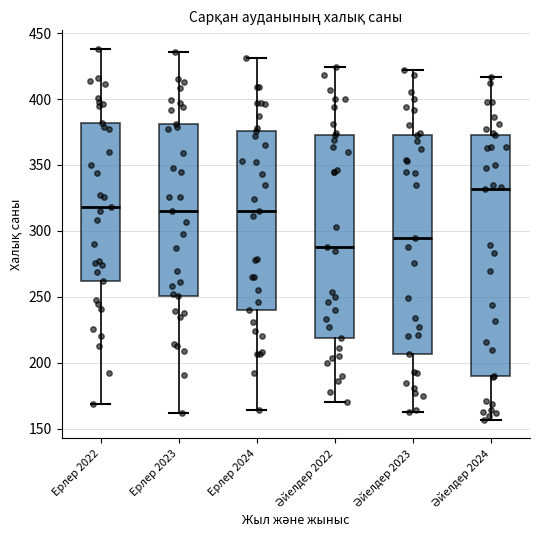

Where is the upper edge of the box for Ерлер 2022 on the y-axis? The values are not printed on the chart, so give them approximately, as read against the axis.

380